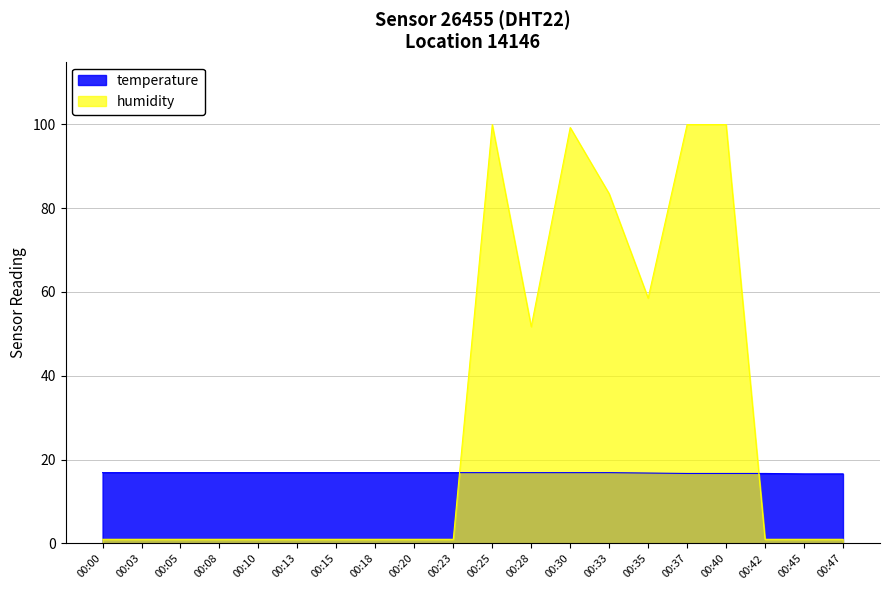

Rank the series at 00:05 from lowest to highest value.

humidity, temperature